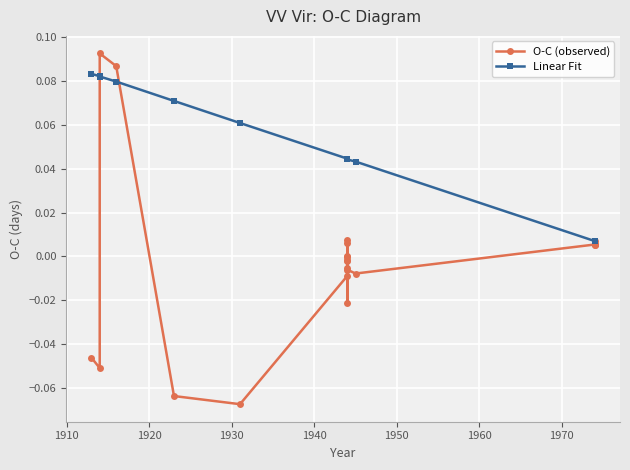

What are all the series names shown in the legend?

O-C (observed), Linear Fit